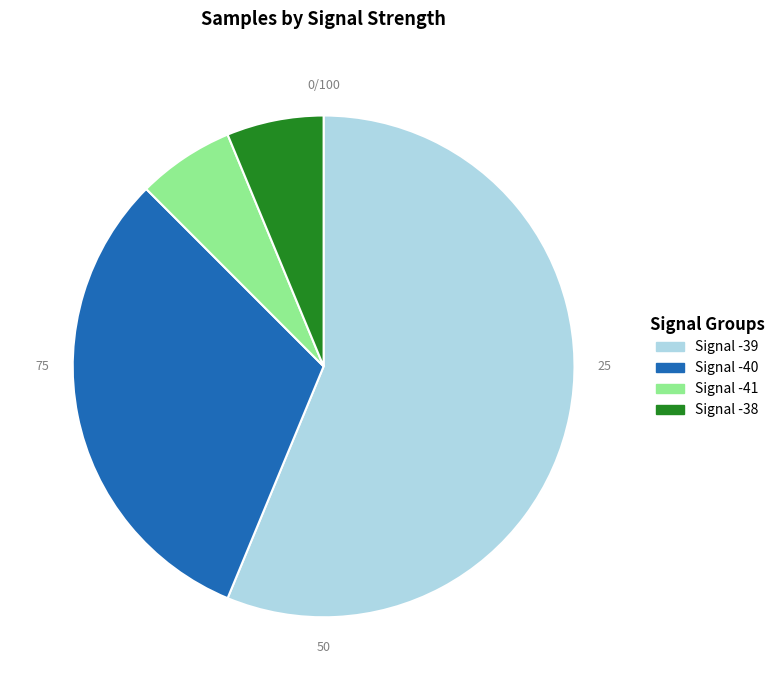

Is it true that Signal -40 is 39% of the pie?

False